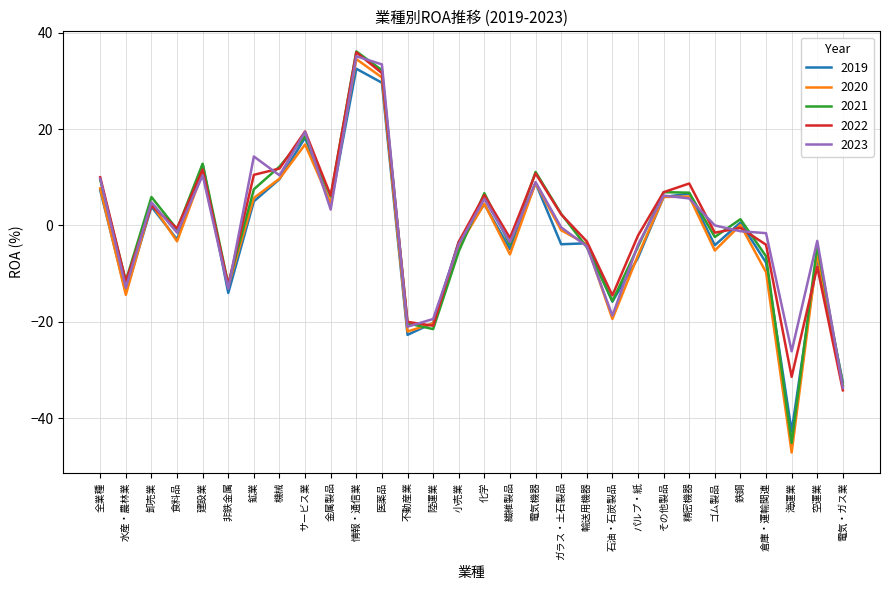

At how many categories does at least one series exceed 35?

1